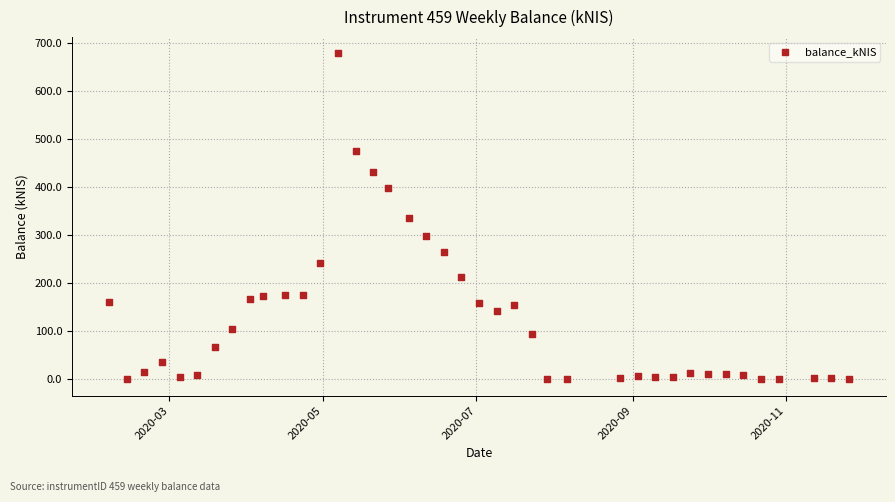

What is the range of X values (max minus min)?

294.0